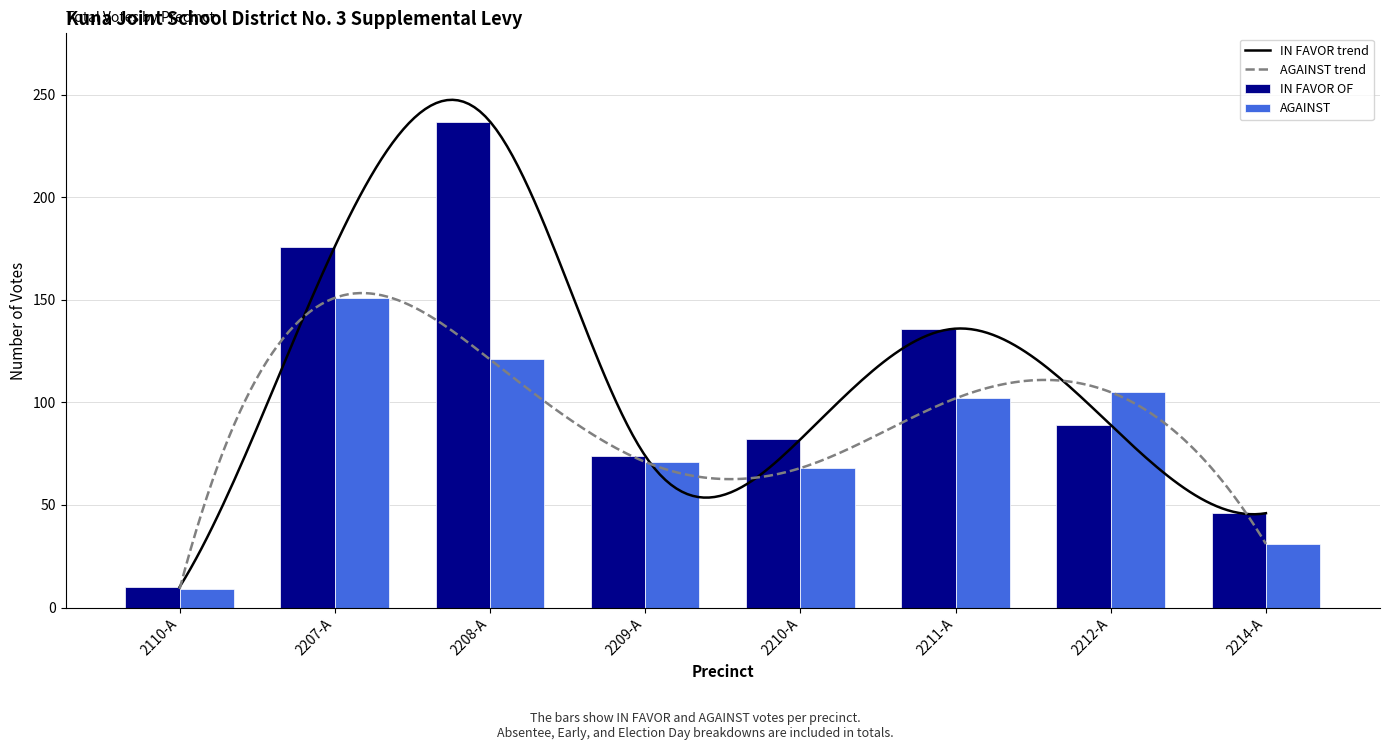

What is the minimum value for AGAINST?

9